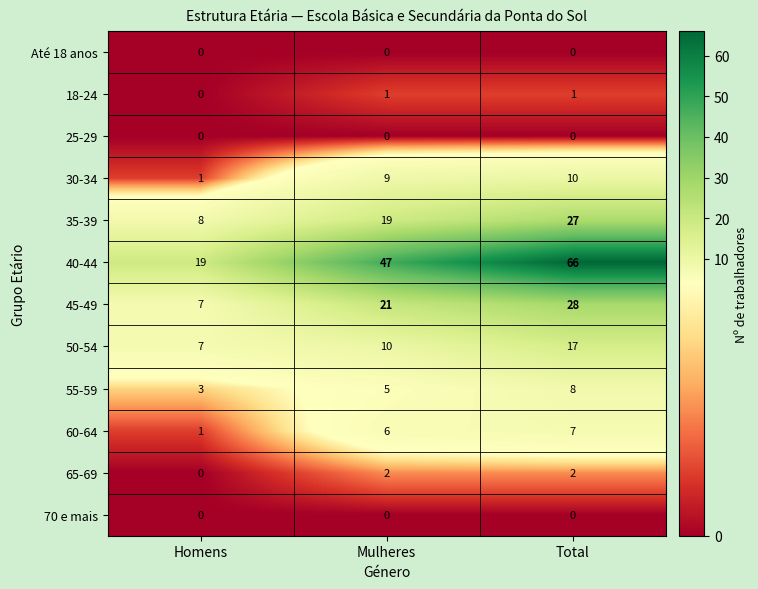

Between Homens and Total, which series saw the biggest shift?

40-44